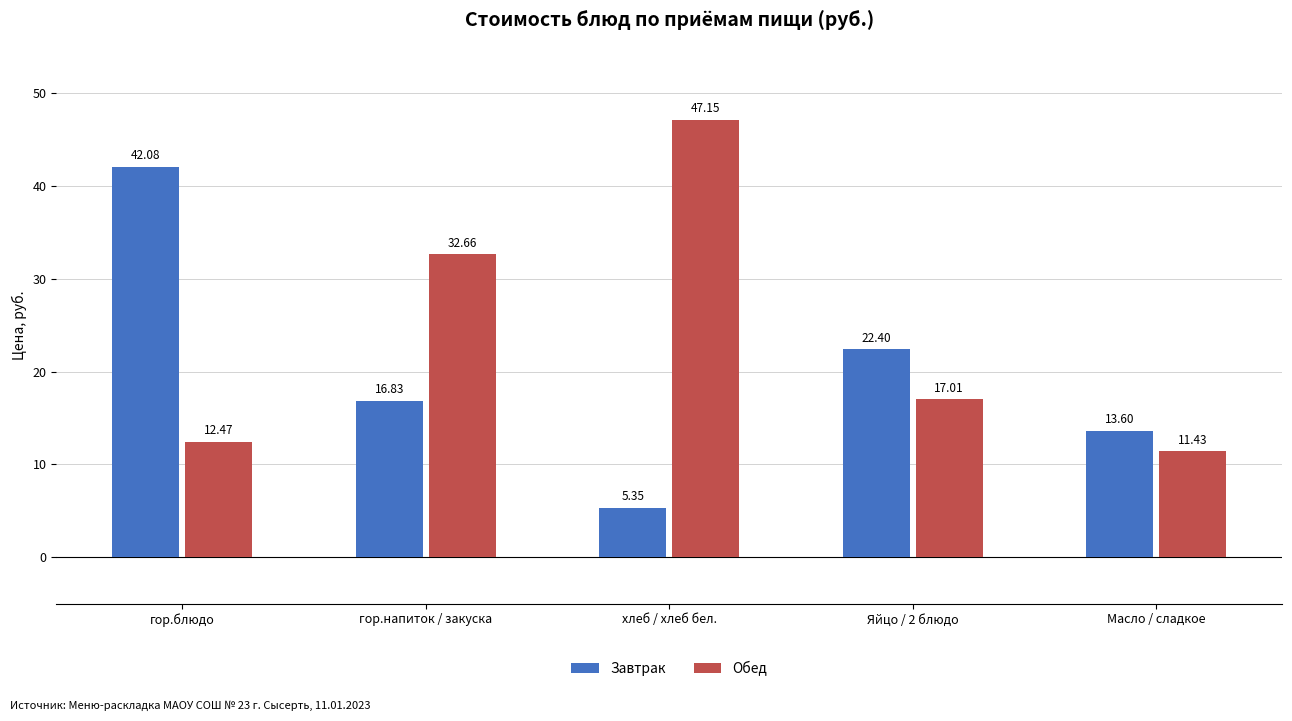

Which category has the highest value in the Завтрак series?

гор.блюдо